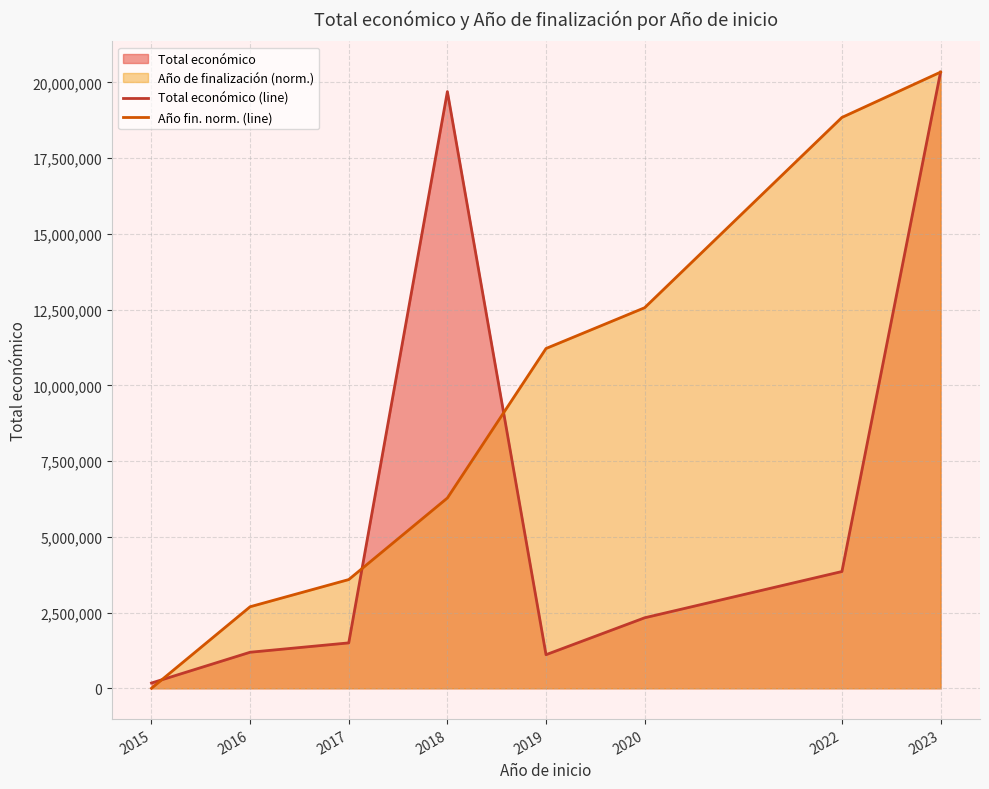

True or false: Año fin. norm. (line) has more than 2 points higher than both neighbors.

False